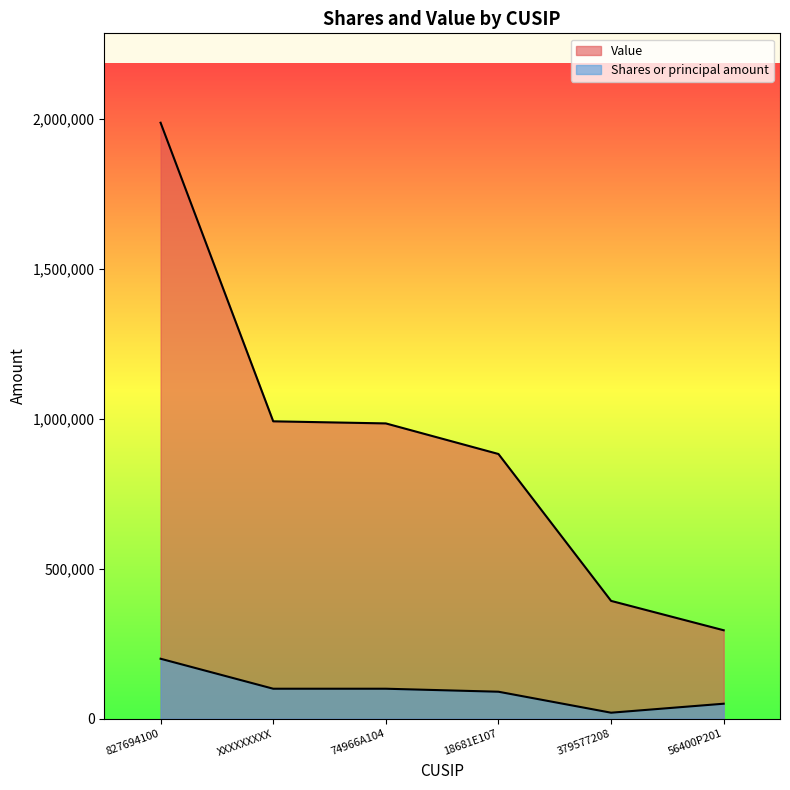

How many categories are shown in the chart?

6